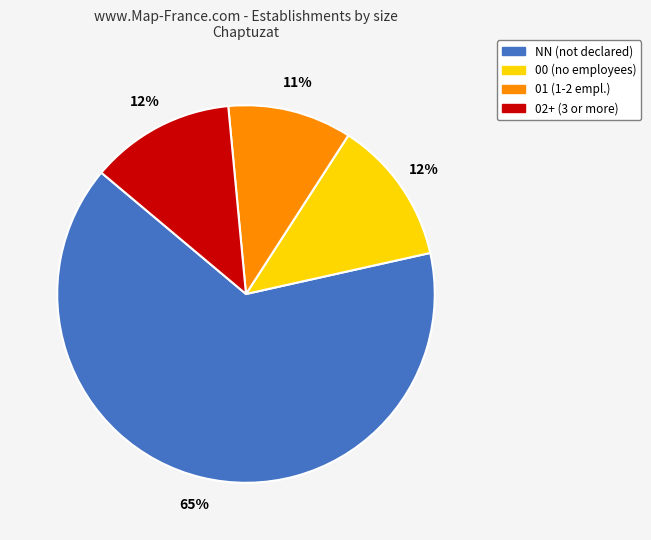

Does any single category account for the majority?

Yes